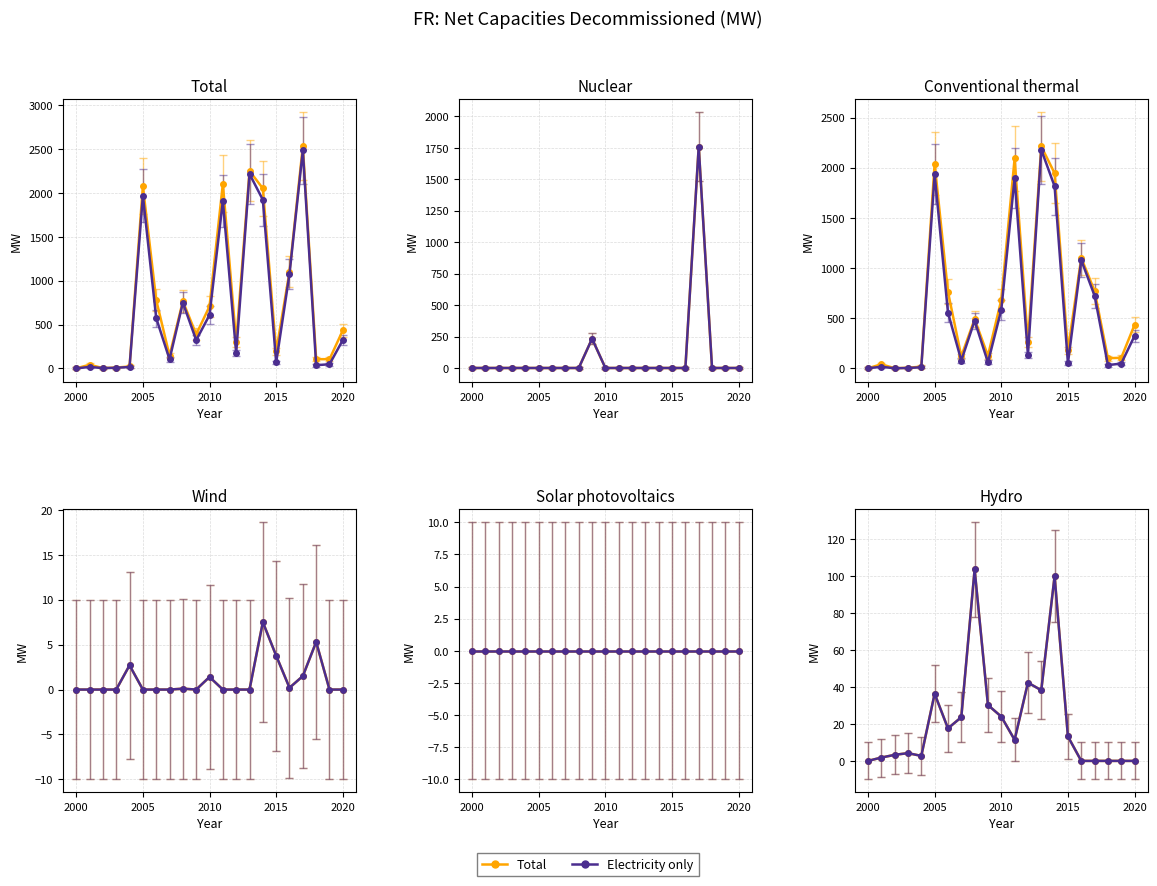

How many positive values does the Total (all) series have?

15